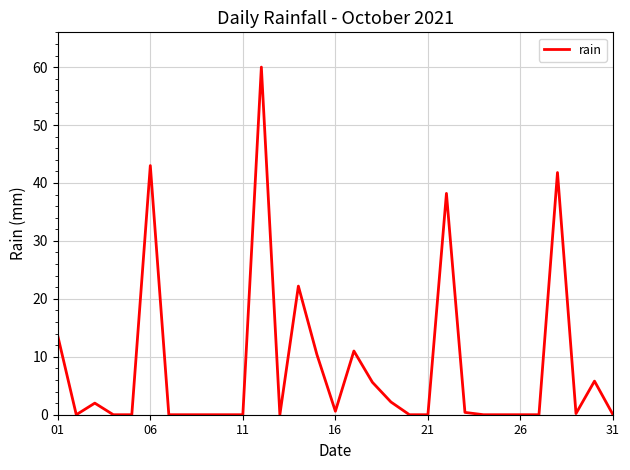

What is the sum of all values?

257.0